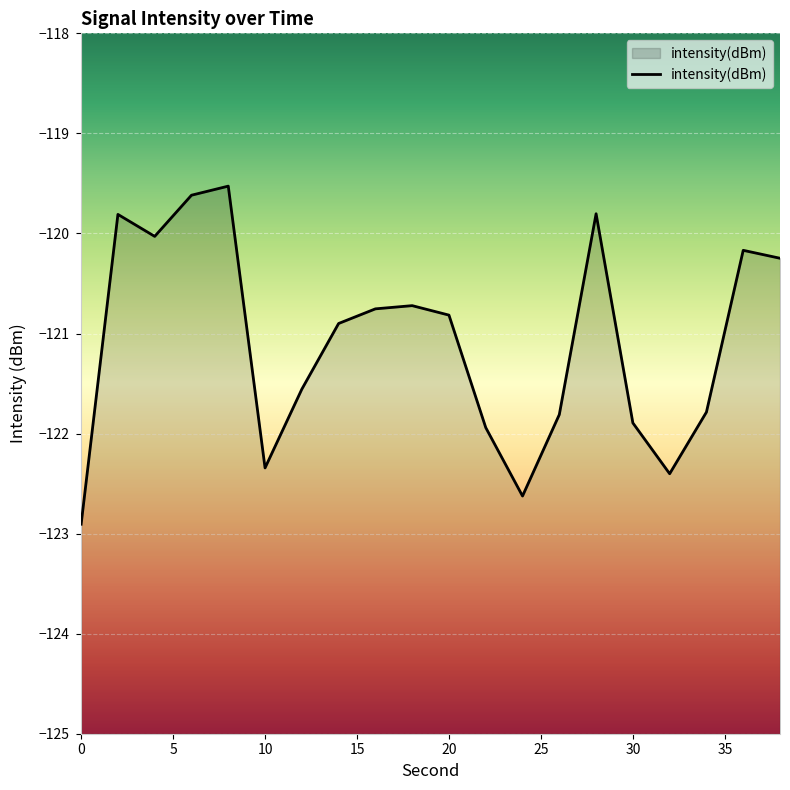

What is the maximum value shown in the chart?

-119.5